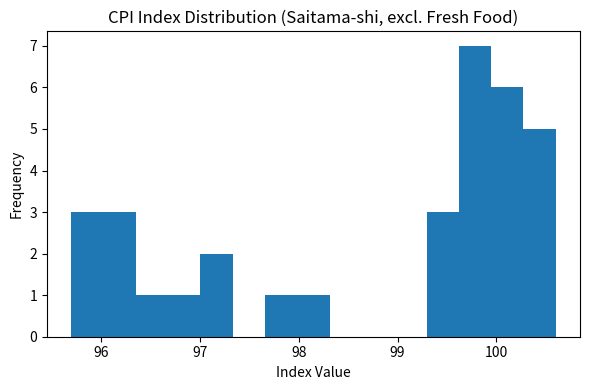

Around what value on the x-axis is the tallest bar? Give the approximate position of its centre, as read against the axis.

99.8